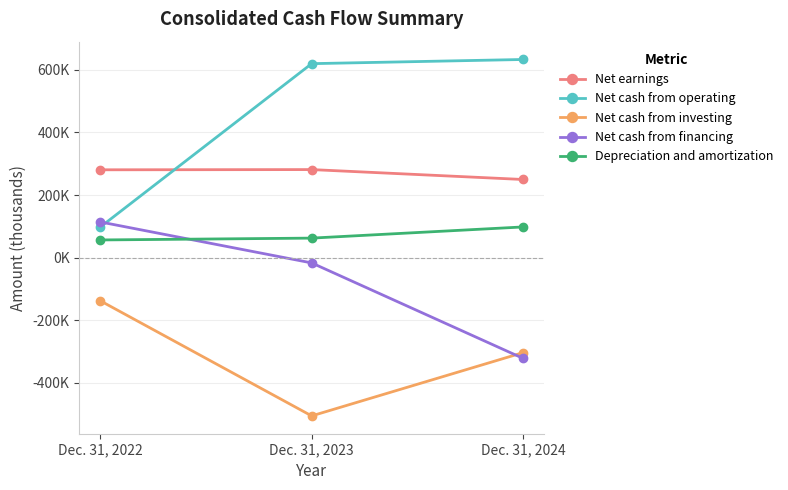

What are all the series names shown in the legend?

Net earnings, Net cash from operating, Net cash from investing, Net cash from financing, Depreciation and amortization